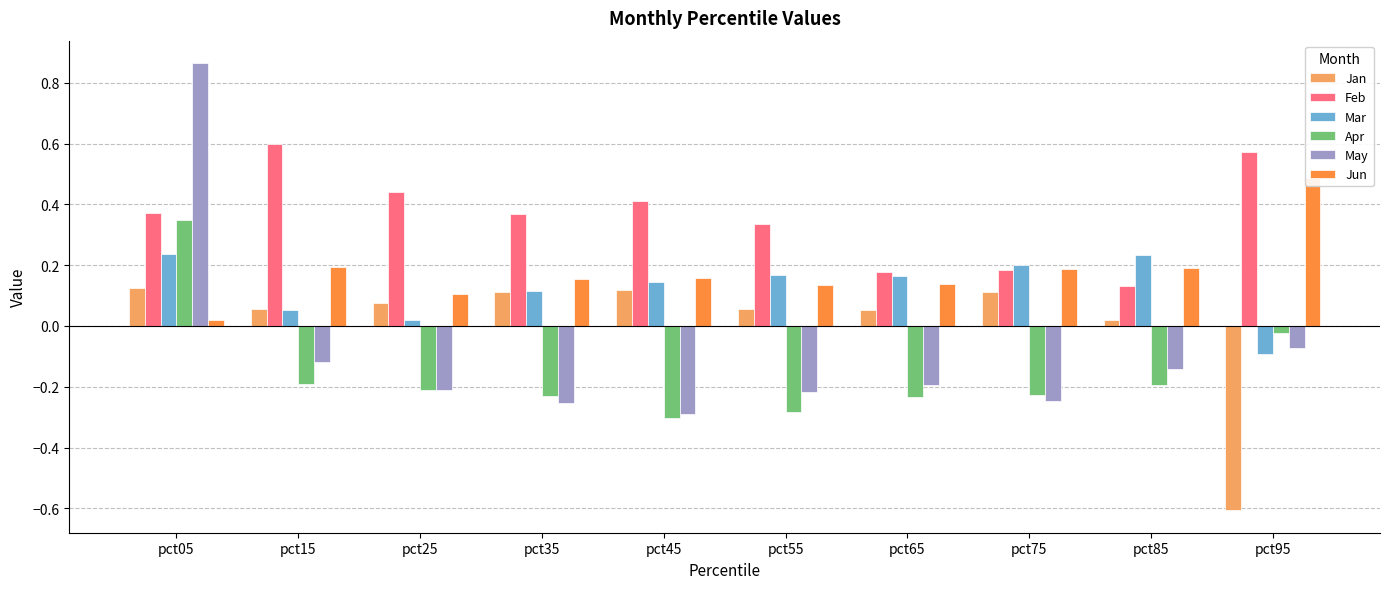

Which series has the widest spread of values?

May